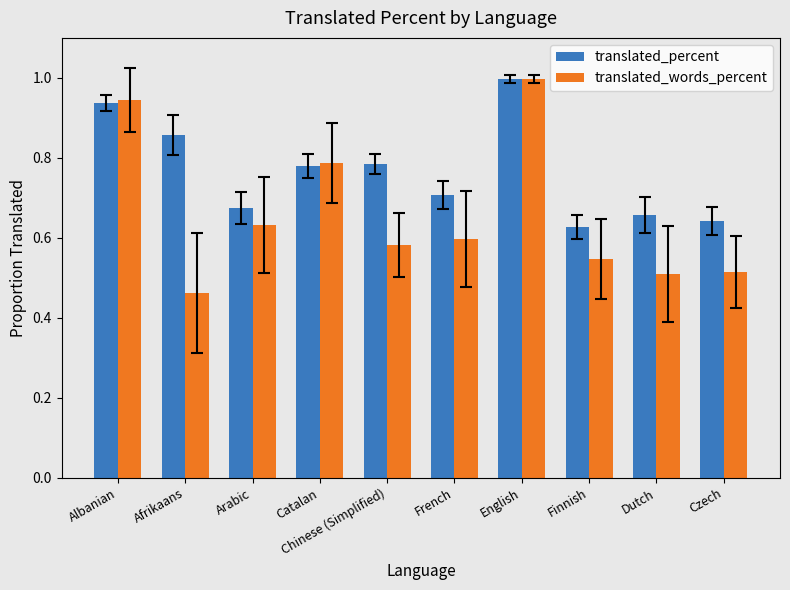

List the series in order of their overall mean, highest first.

translated_percent, translated_words_percent